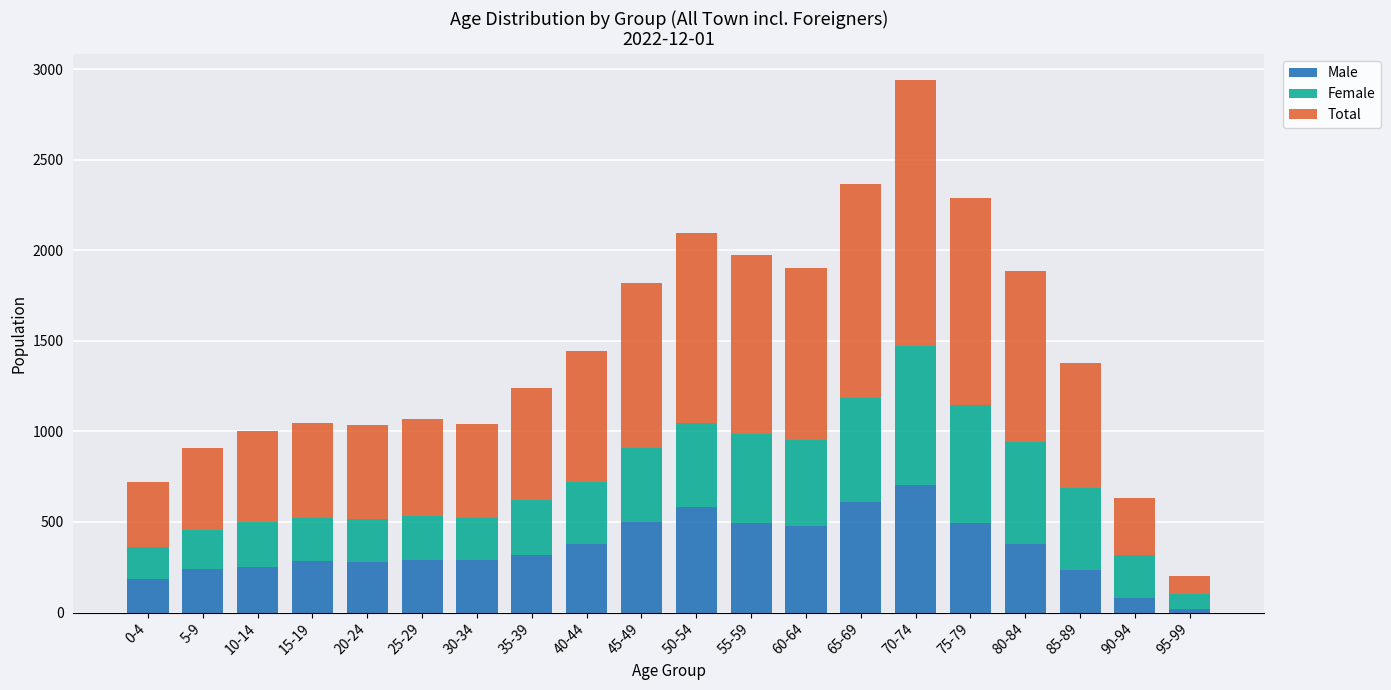

What is the average value of the Male series?

355